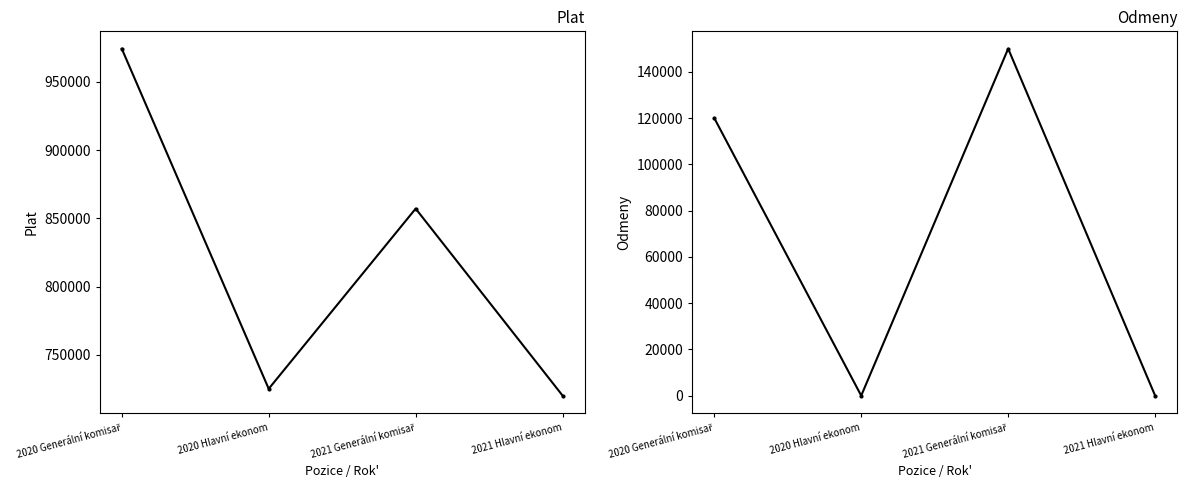

How many data points does each series have?

4